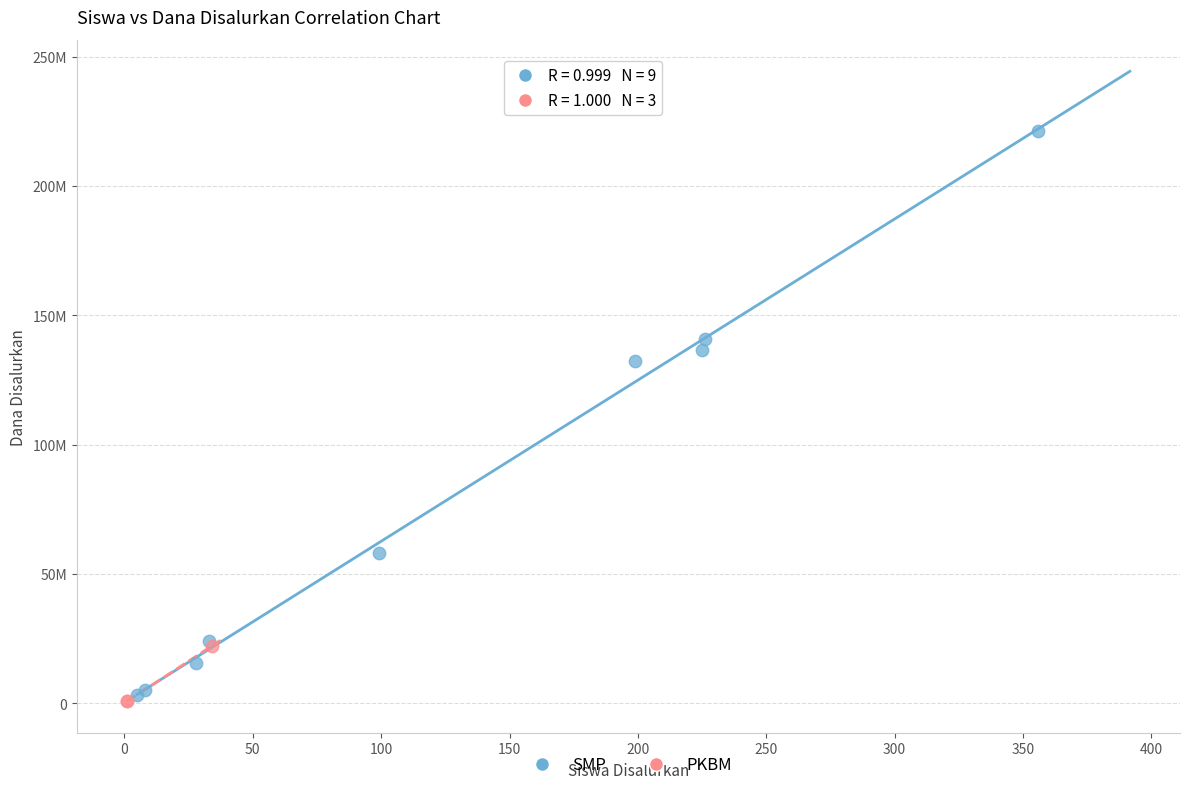

Which series has the largest Y range (max minus min)?

SMP